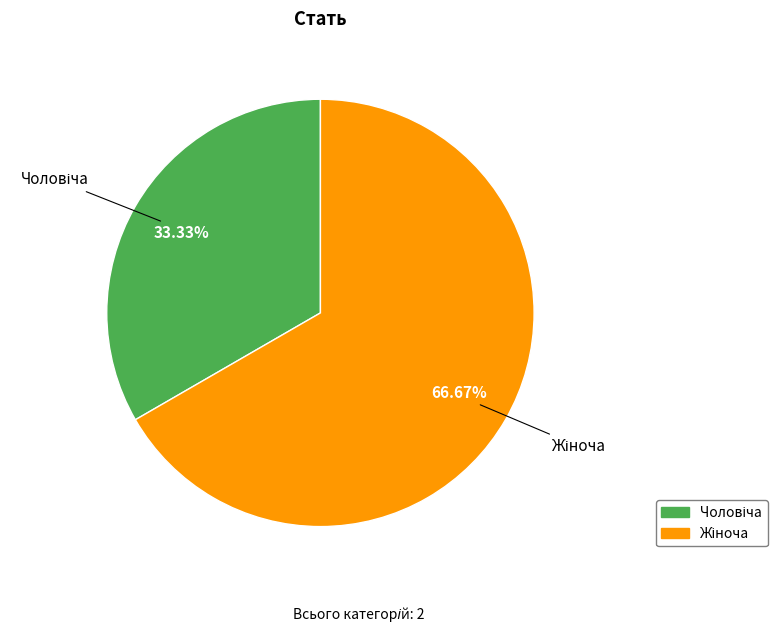

Is there a majority slice in this chart?

Yes